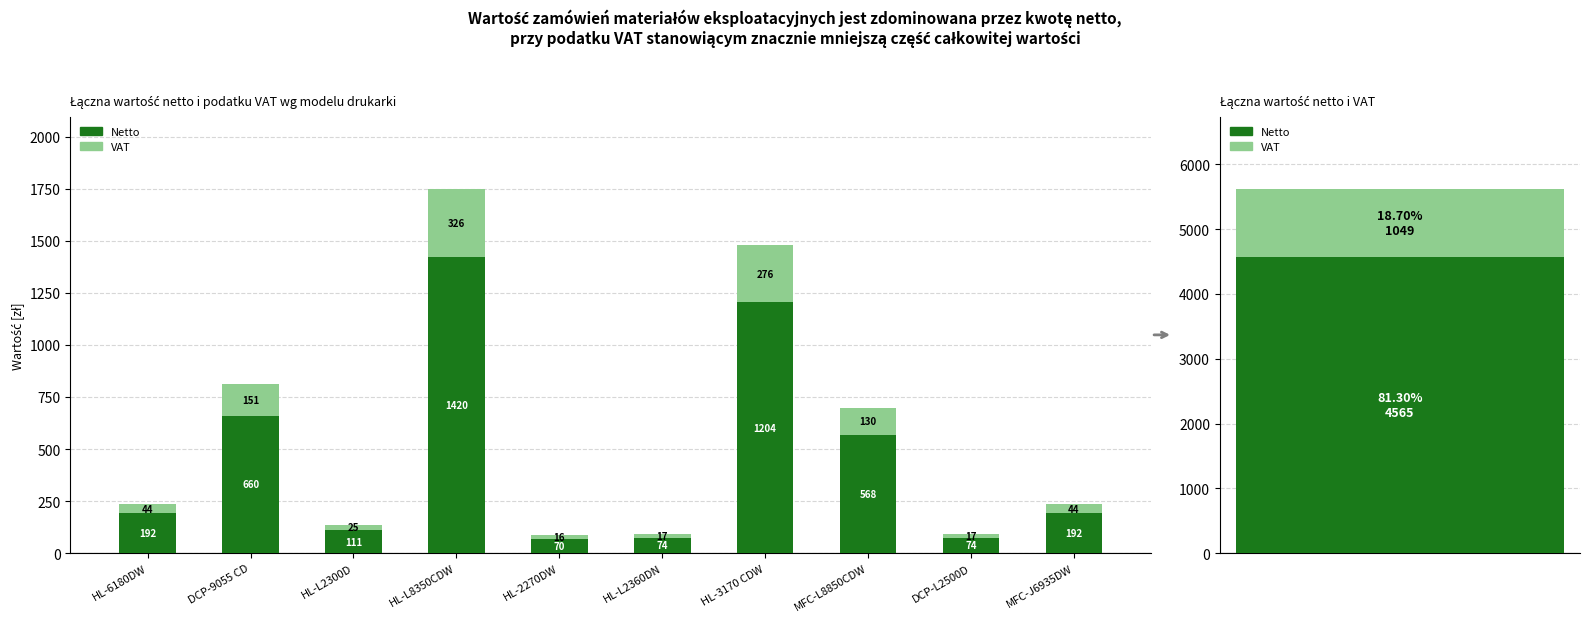

List the series in order of their overall mean, lowest first.

VAT, Netto